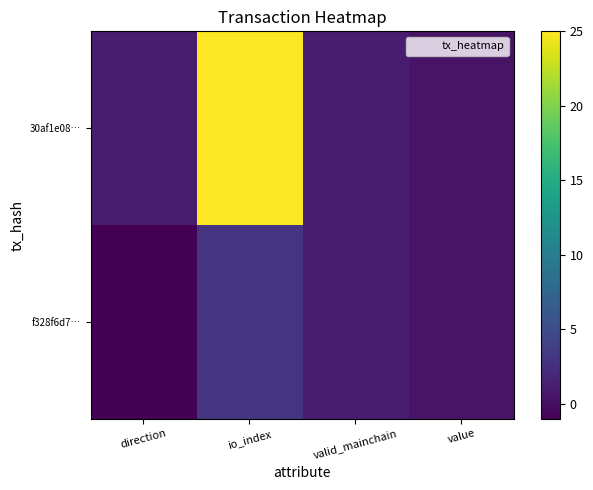

Reading left to right, what are all the values shown in this chart?

f328f6d7…: direction=-1.0	io_index=3.0	valid_mainchain=1.0	value=0.4
30af1e08…: direction=1.0	io_index=25.0	valid_mainchain=1.0	value=0.4